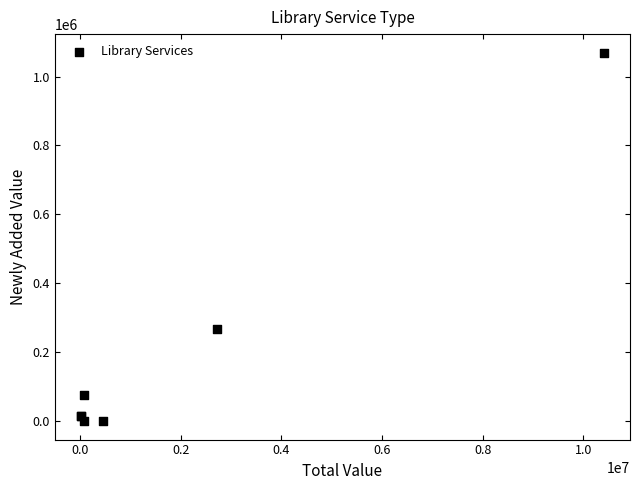

What Y value in the scatter plot is closest to 534857?

267430